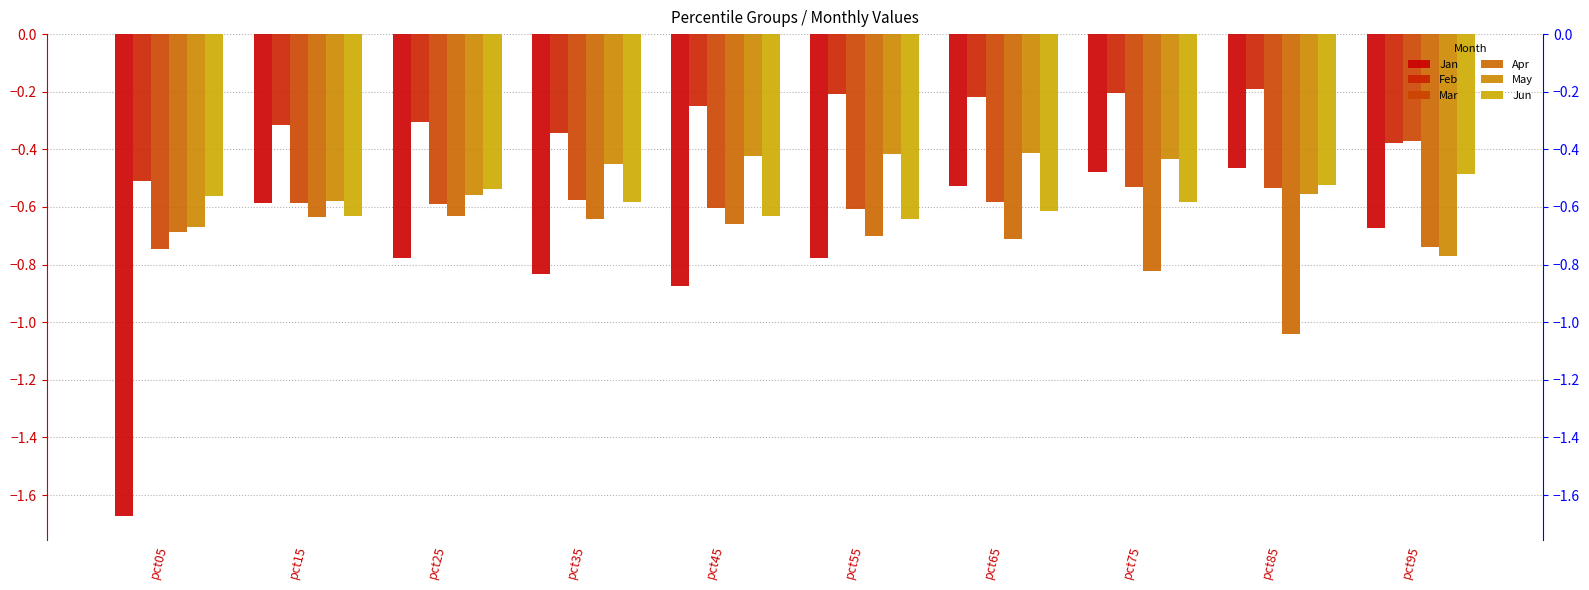

Which category has the highest value in the Mar series?

pct95